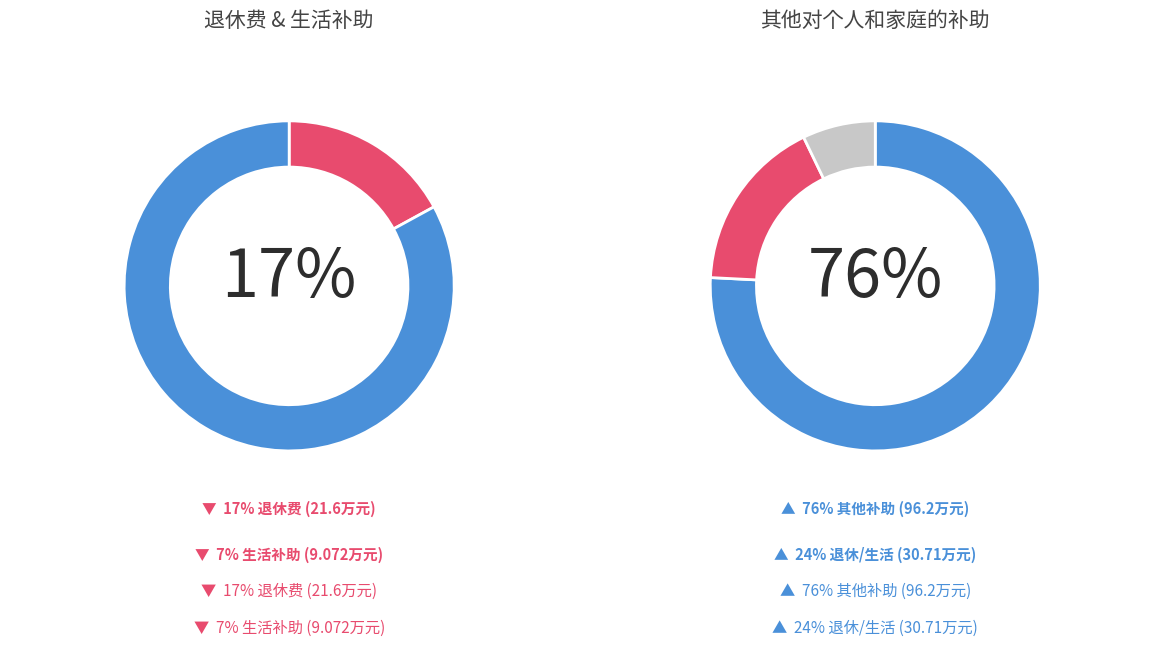

To the nearest percent, what is the average slice percentage?

33%